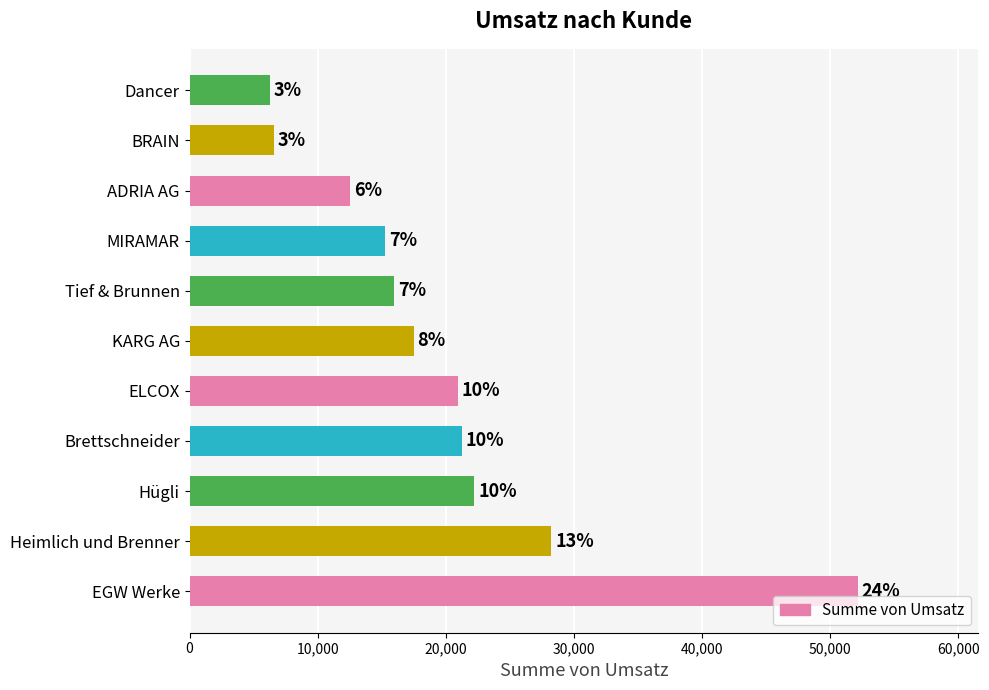

How many bars are there in total?

11